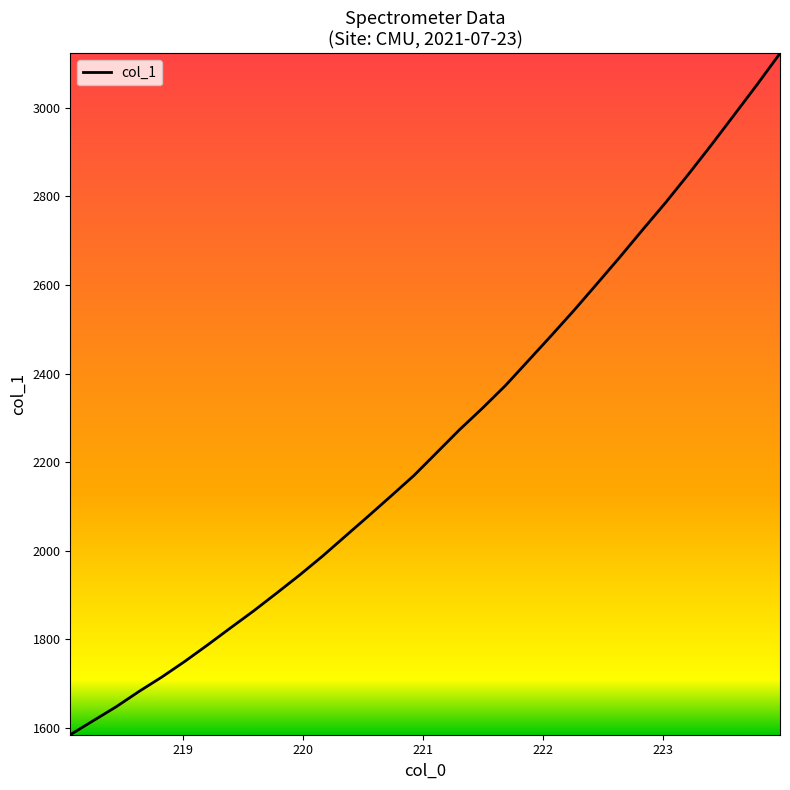

What is the maximum value shown in the chart?

3123.0